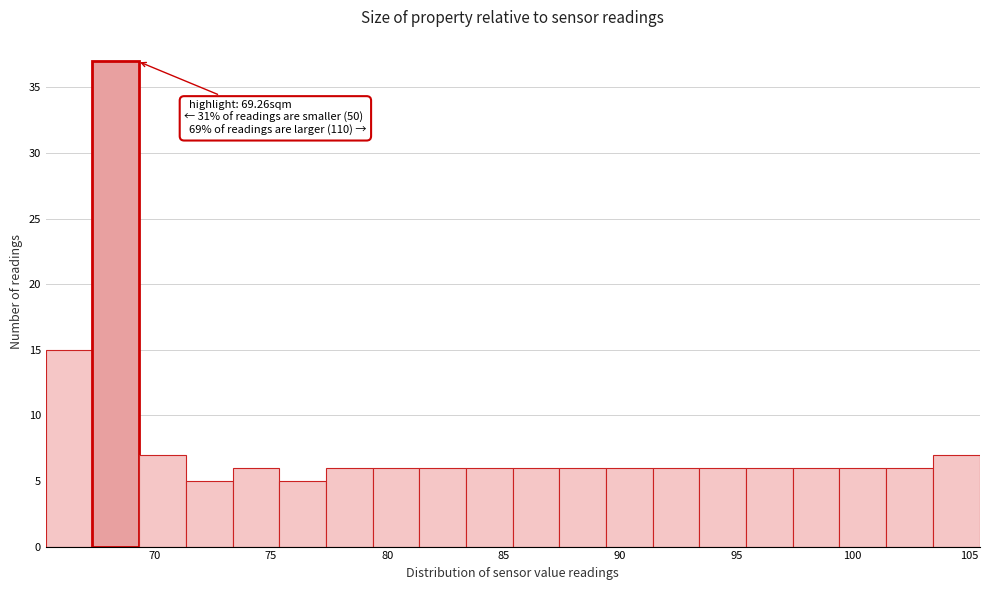

Which range on the x-axis has the tallest bar?

67.5 to 69.5